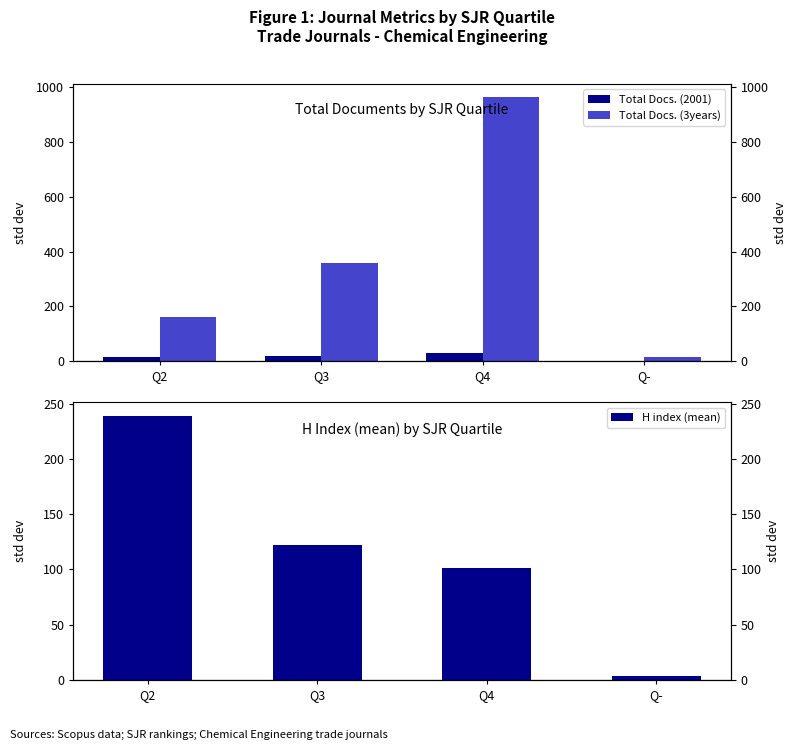

What is the spread (max minus min) of values at Q2?

224